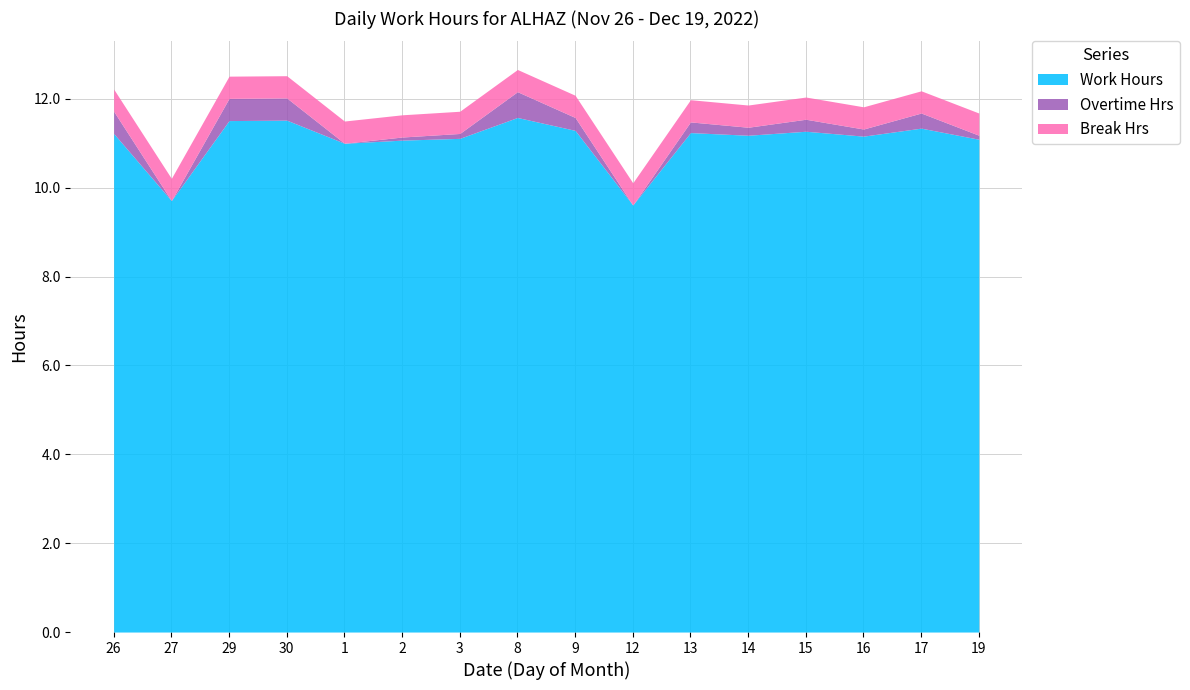

What is the spread (max minus min) of values at 16?

11.0